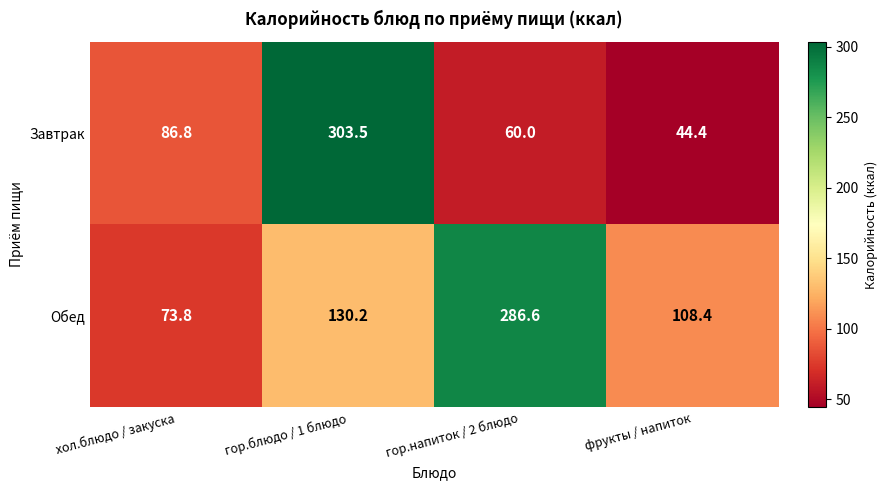

Reading right to left, extract all data points from this chart.

Завтрак: 44.4	60.0	303.5	86.8
Обед: 108.4	286.6	130.2	73.8